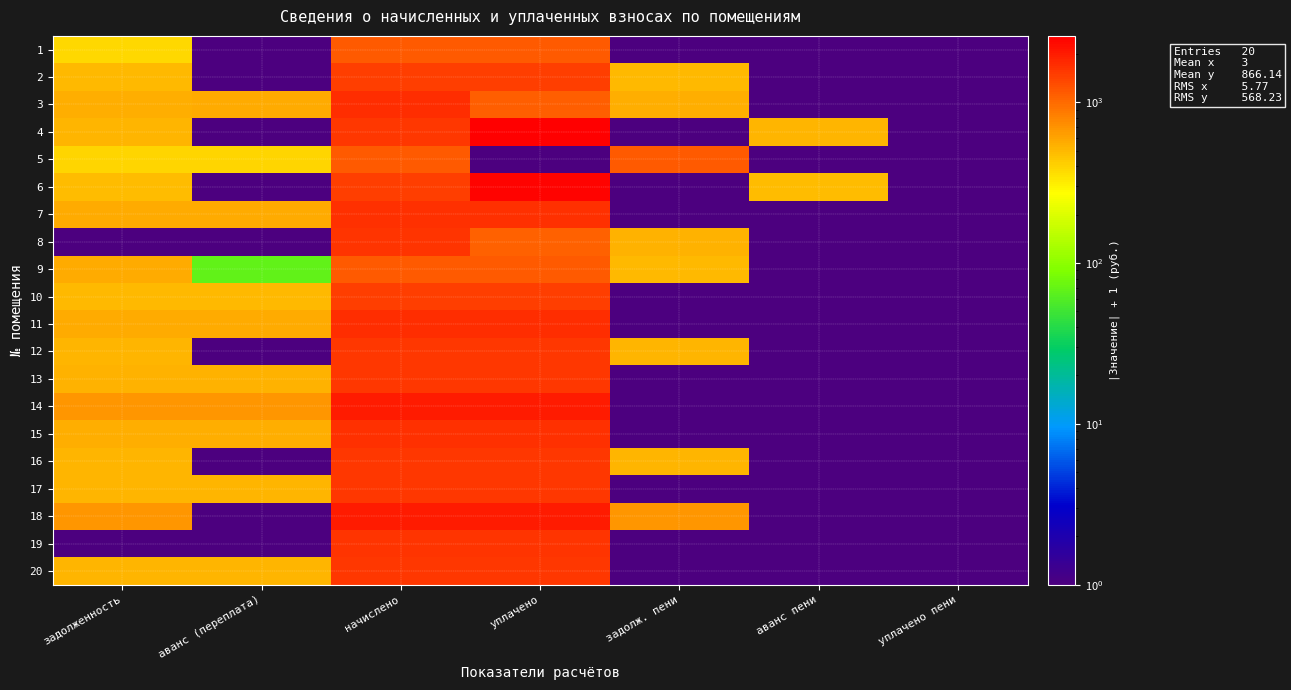

Which label corresponds to the smallest value in the chart?

аванс (переплата)